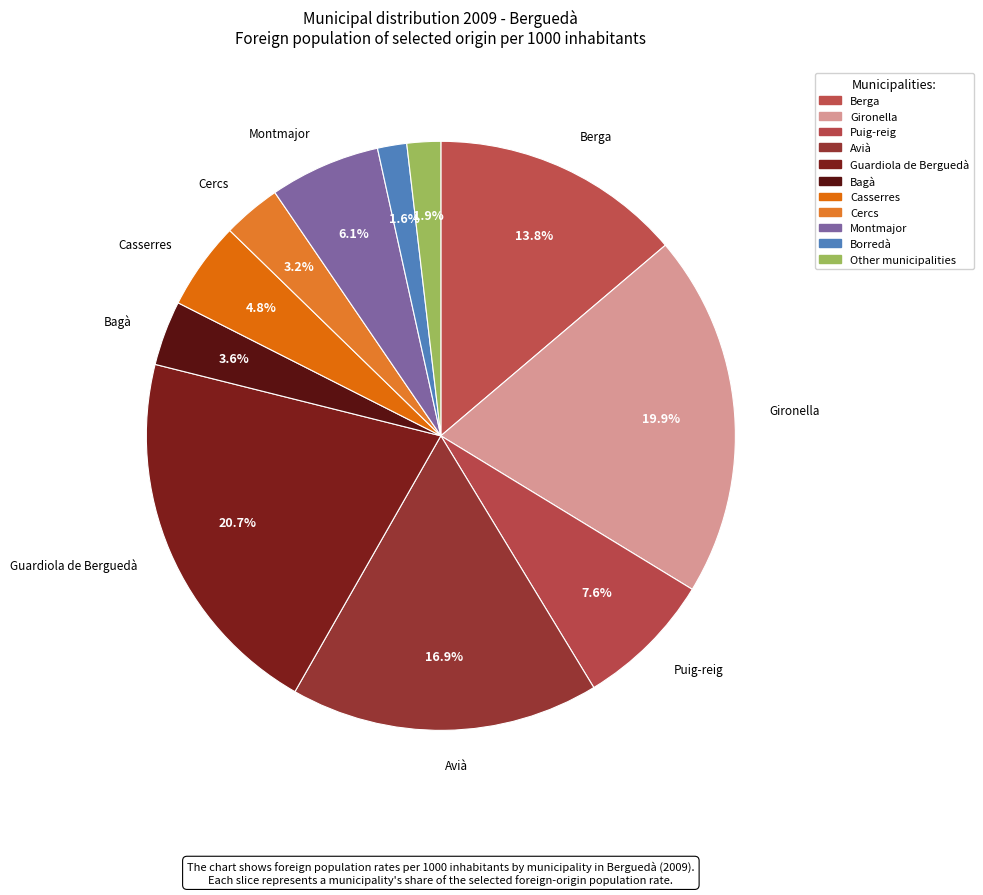

Does Avià represent more than half of the total?

No